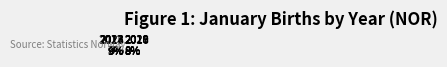

Count the number of slices in the pie.

12